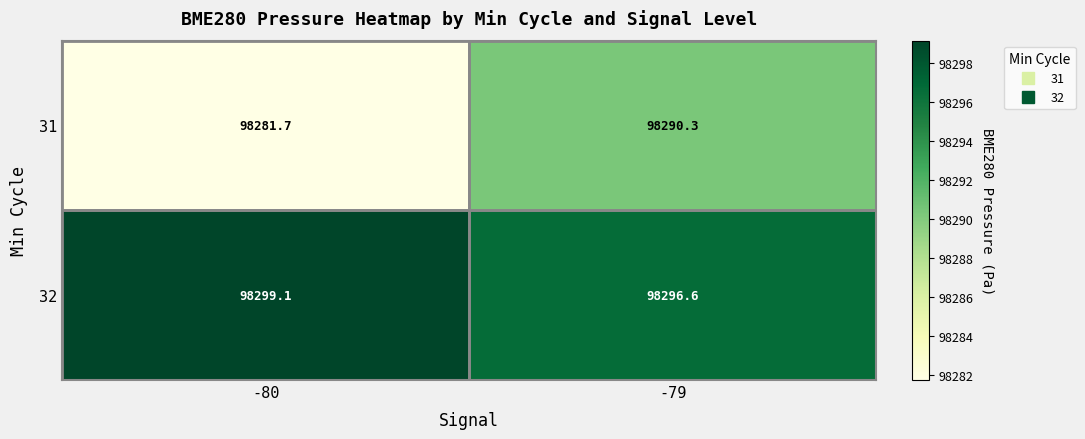

At which label does 31 first exceed 98290?

-79